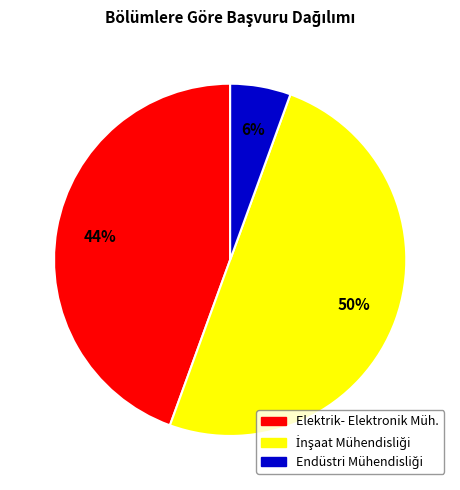

To the nearest percent, what is the average slice percentage?

33%